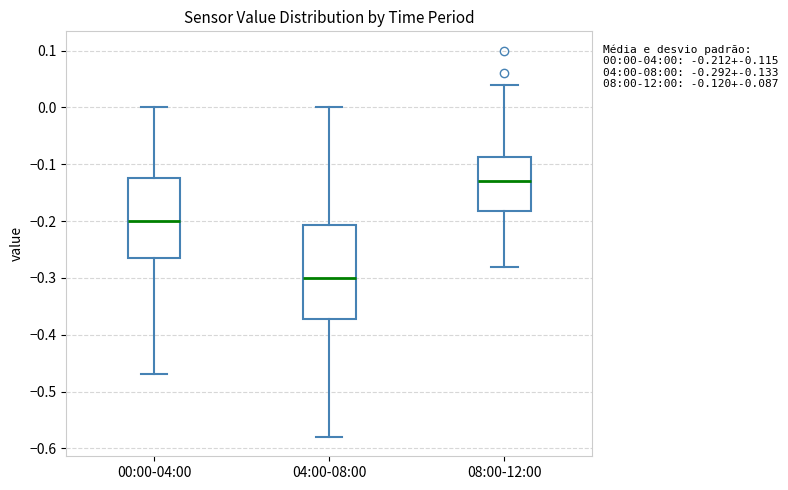

Which box's median line is the highest?

08:00-12:00